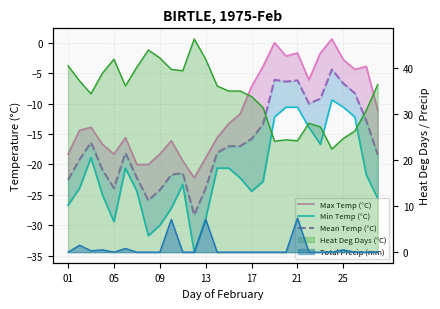

Does the chart display data point markers on the line(s)?

No